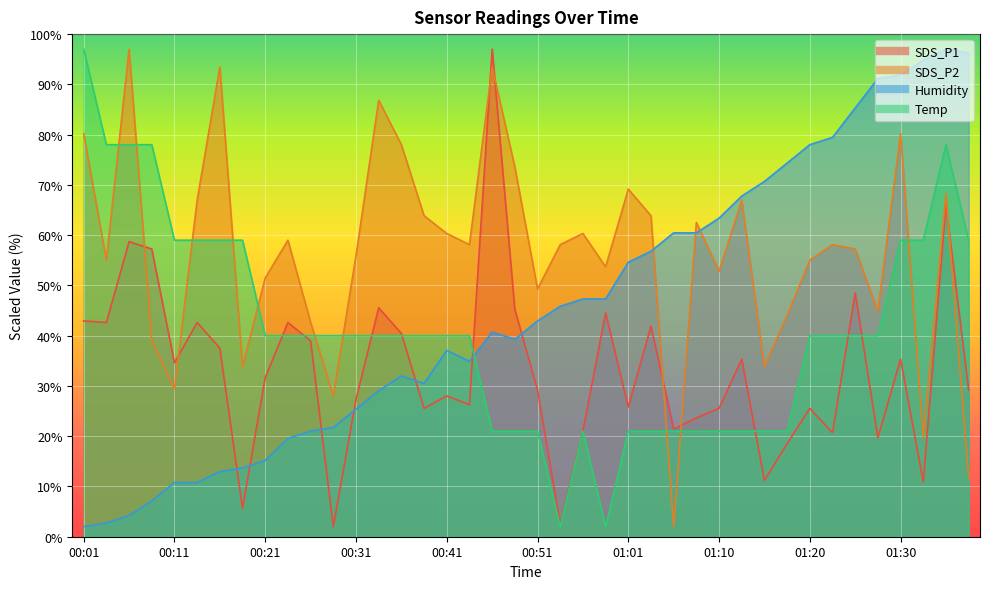

How many distinct data groups are displayed?

4